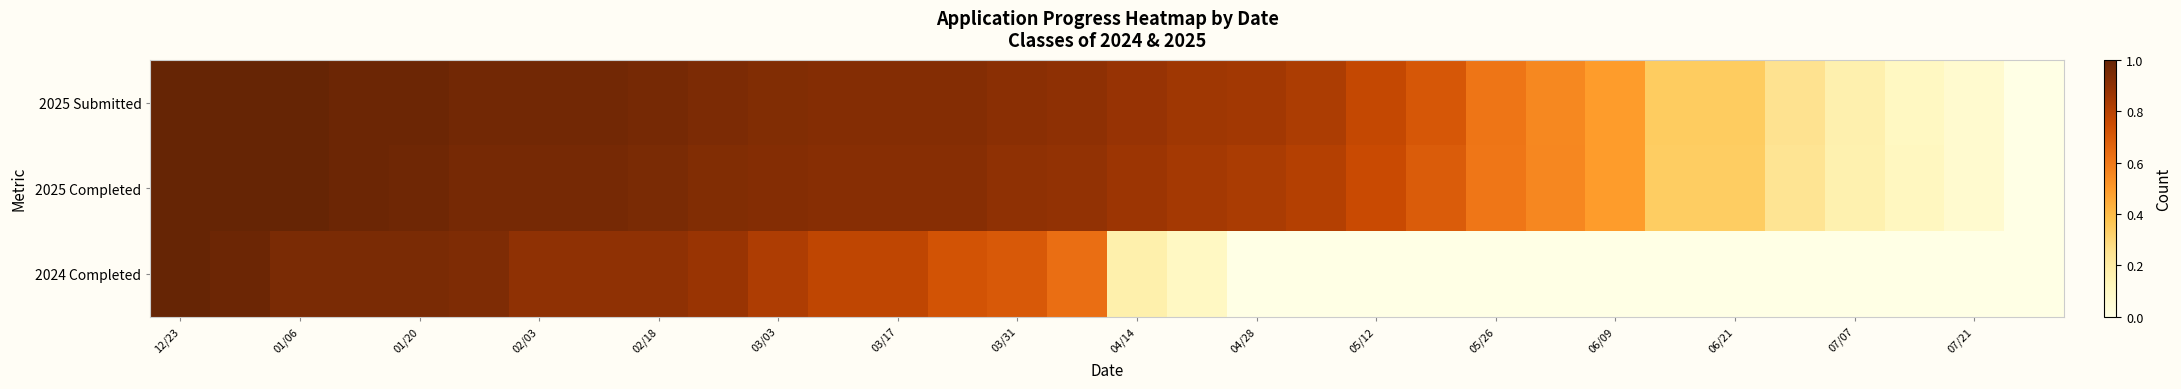

List the series in order of their peak value, lowest first.

2025 Submitted, 2025 Completed, 2024 Completed